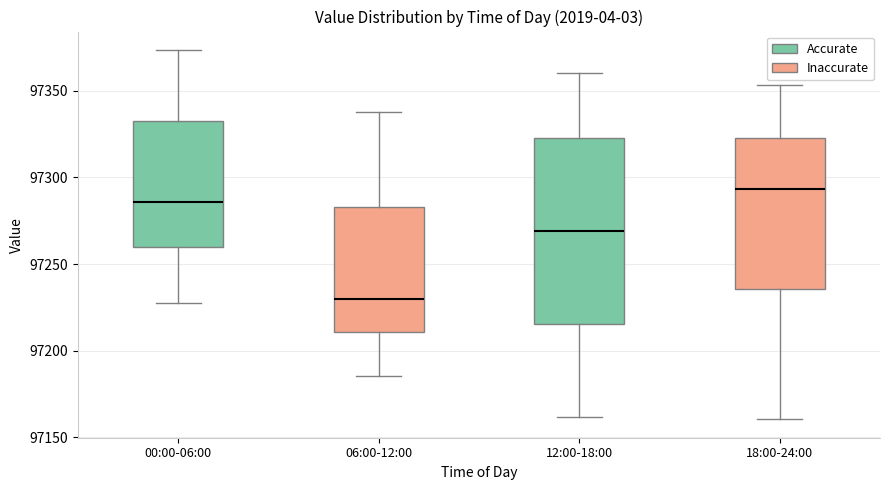

Reading left to right, transcribe this box plot: for each box, give where its median line is, the range the box spans, and where its two whiskers end, as read against the y-axis. The values are not printed on the chart, so give them approximately, as read against the axis.

00:00-06:00: median 97285, box 97260 to 97330, whiskers 97225 to 97375
06:00-12:00: median 97230, box 97210 to 97285, whiskers 97185 to 97340
12:00-18:00: median 97270, box 97215 to 97325, whiskers 97160 to 97360
18:00-24:00: median 97295, box 97235 to 97325, whiskers 97160 to 97355